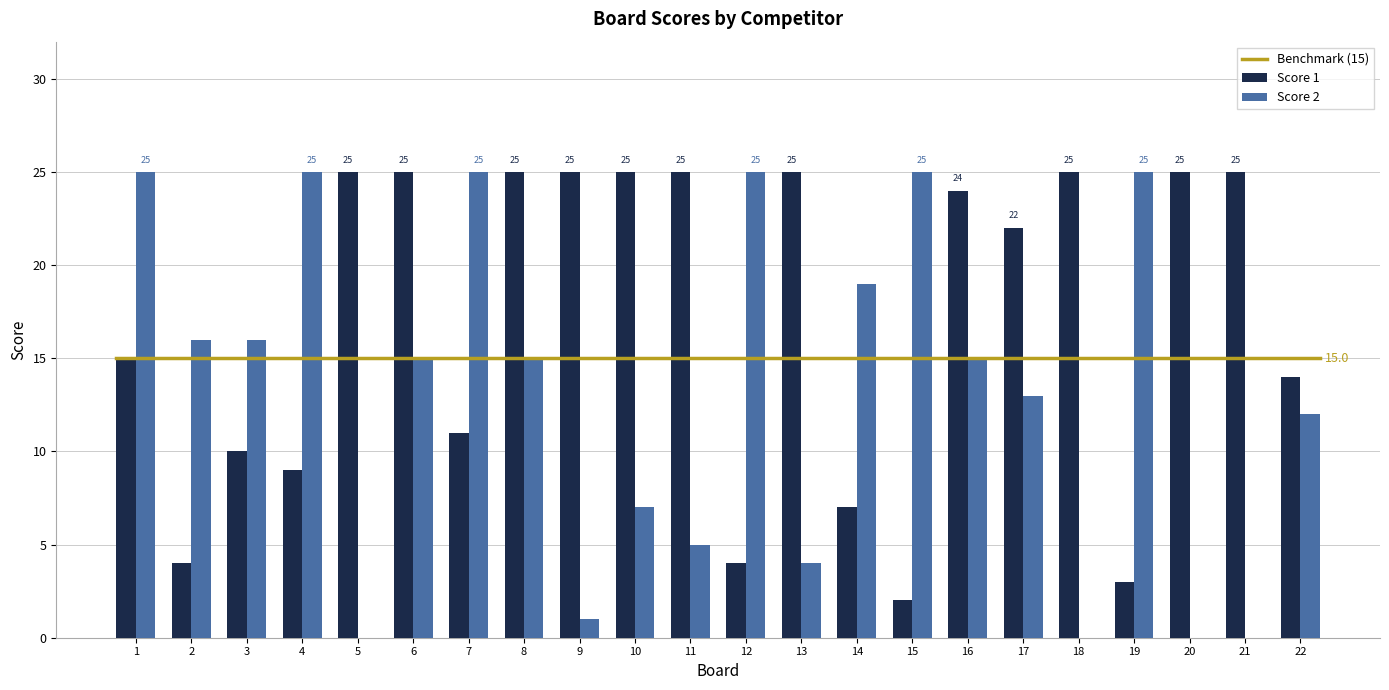

Is it true that Score 2 equals 10 at 8?

False